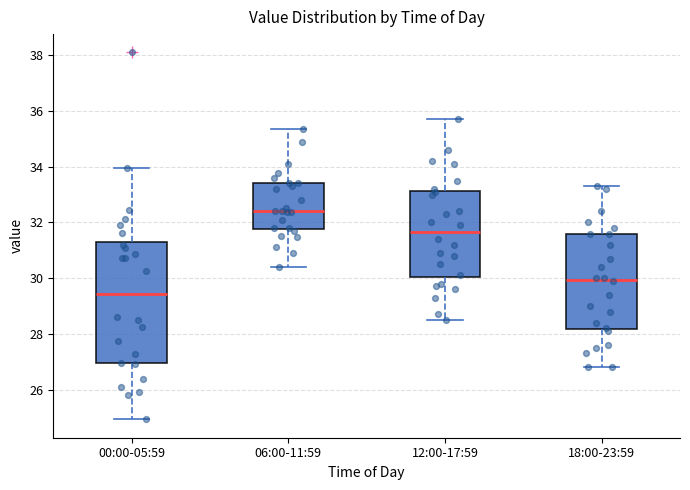

Which box has the lowest median line?

00:00-05:59